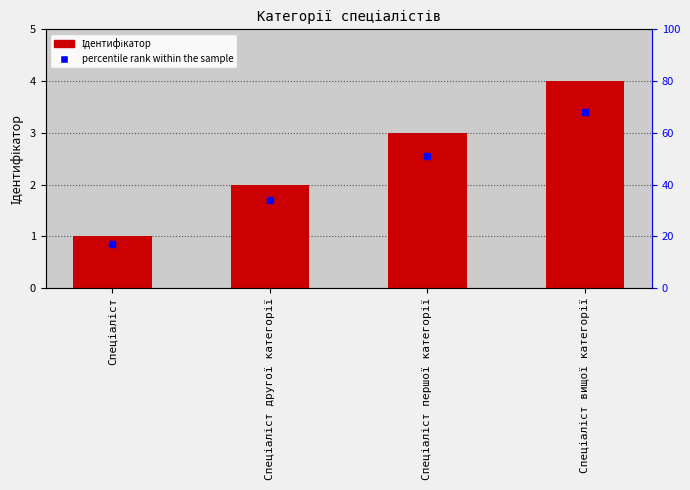

How many bars are there in total?

4